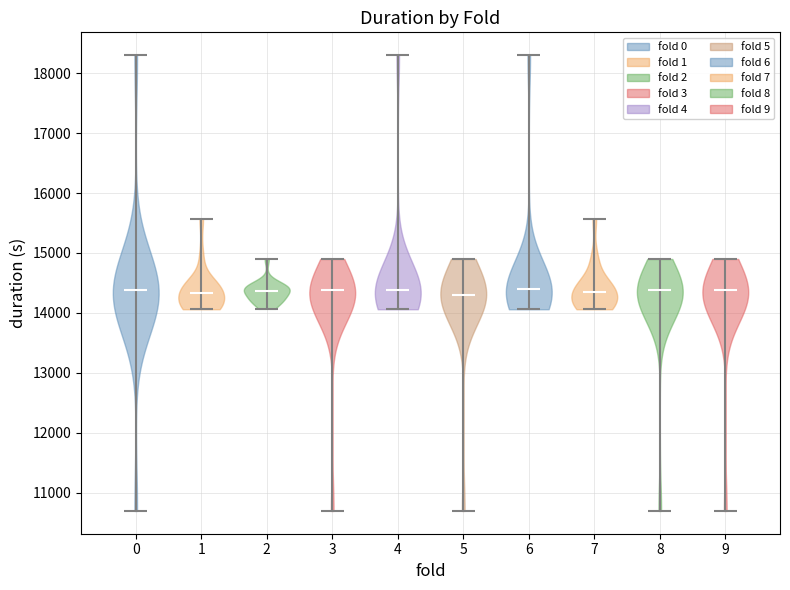

Reading left to right, read every violin against the y-axis: where its median line is, and the lowest and highest points it reaches. The values are not printed on the chart, so give them approximately, as read against the axis.

0: median line 14400, lowest point 10700, highest point 18300
1: median line 14300, lowest point 14100, highest point 15600
2: median line 14400, lowest point 14100, highest point 14900
3: median line 14400, lowest point 10700, highest point 14900
4: median line 14400, lowest point 14100, highest point 18300
5: median line 14300, lowest point 10700, highest point 14900
6: median line 14400, lowest point 14100, highest point 18300
7: median line 14300, lowest point 14100, highest point 15600
8: median line 14400, lowest point 10700, highest point 14900
9: median line 14400, lowest point 10700, highest point 14900